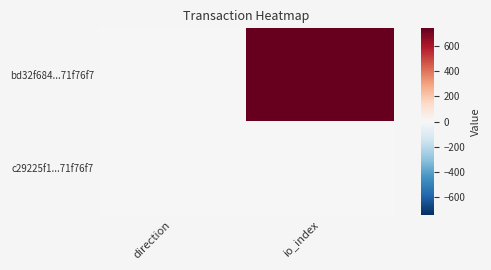

Between io_index and direction, which is larger?

io_index